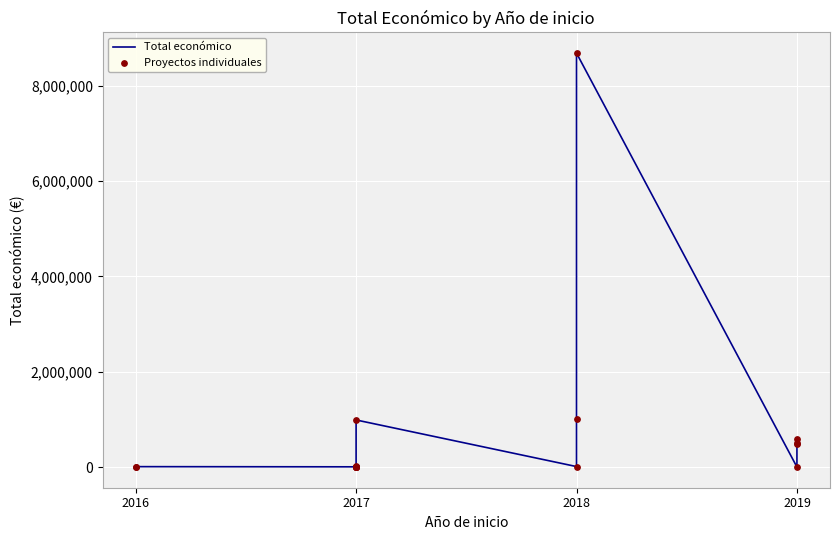

Which series has the largest Y range (max minus min)?

Total económico